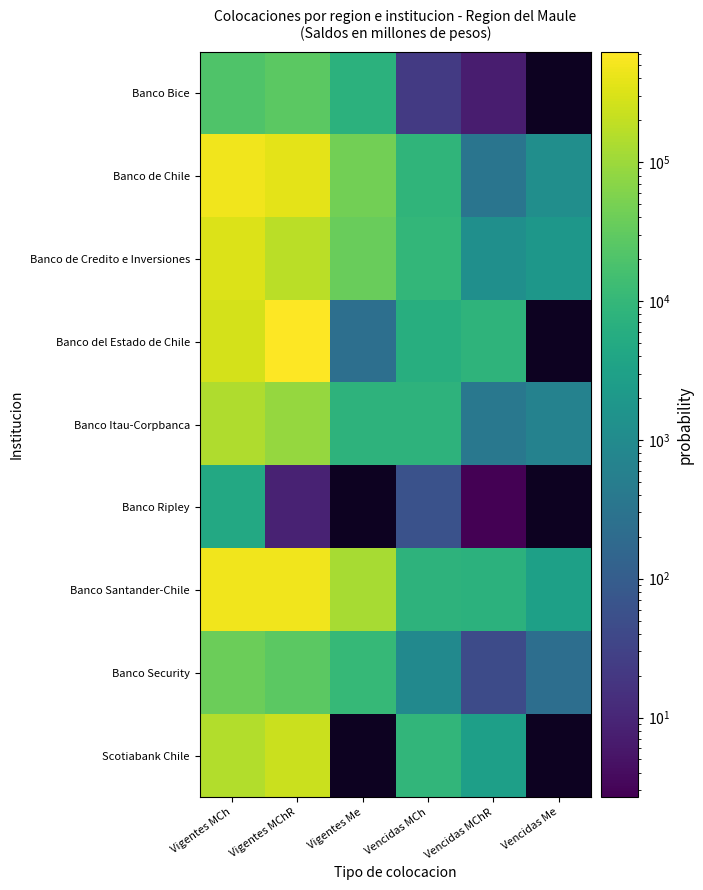

Where does the Banco de Credito e Inversiones series first go above 37555?

Vigentes MCh